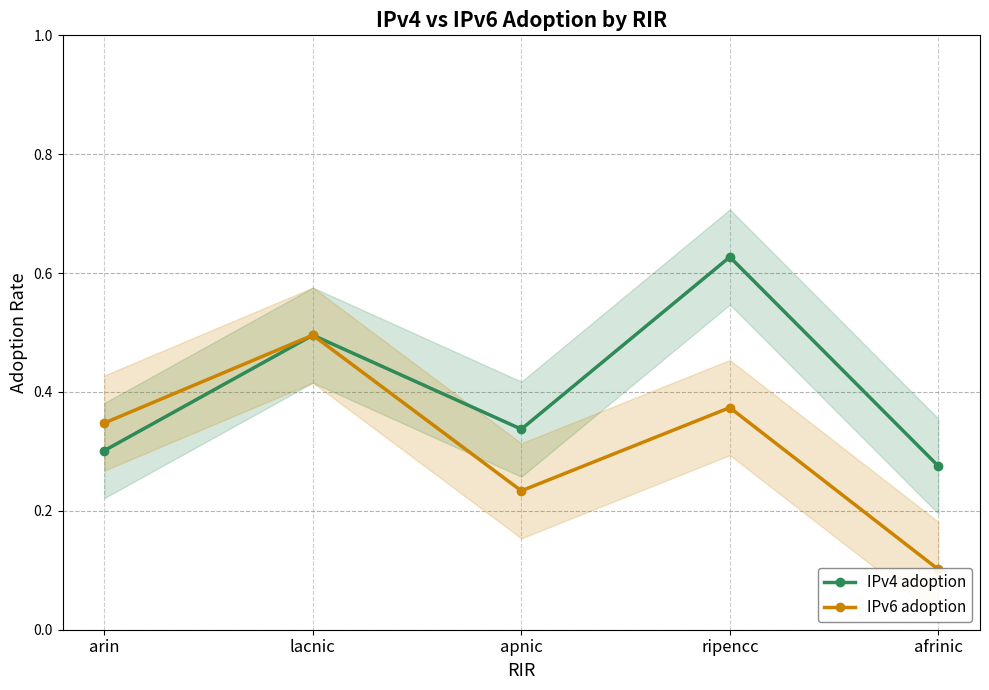

True or false: IPv6 adoption and IPv4 adoption intersect in this chart.

False